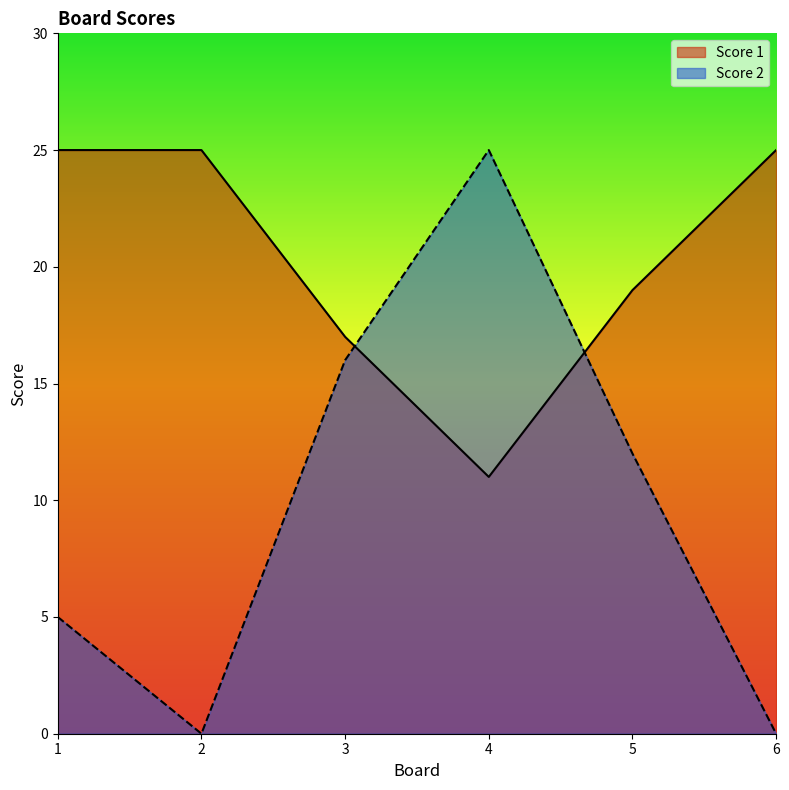

What is the difference between the highest and lowest values at 6?

25